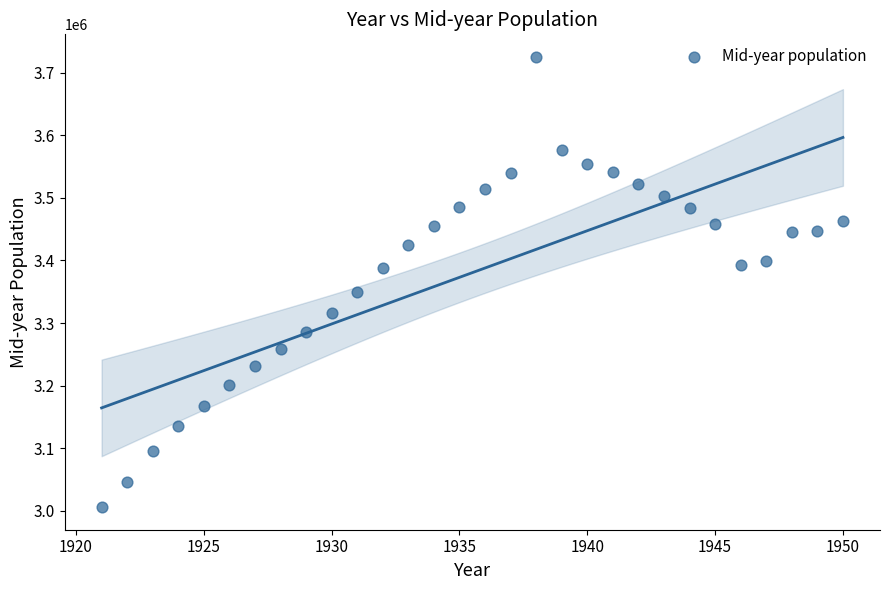

What is the range of Y values (max minus min)?

720018